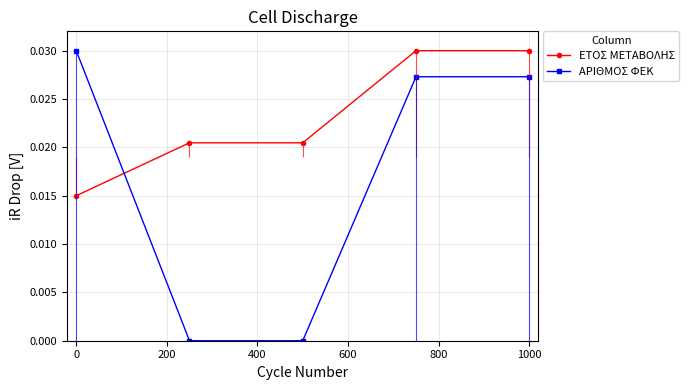

Count the number of data series in this chart.

2